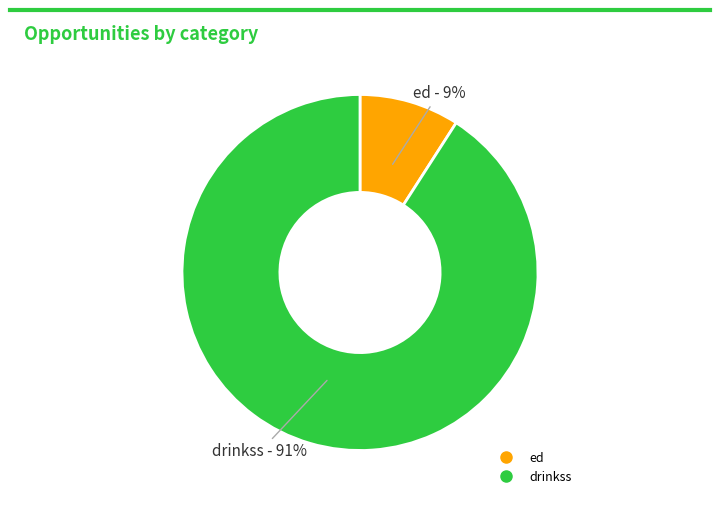

Does any single category account for the majority?

Yes